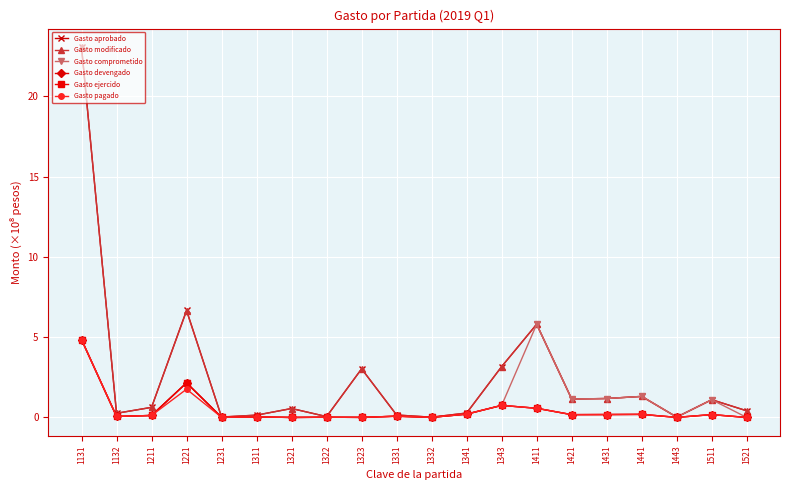

Does the chart have visible grid lines?

Yes